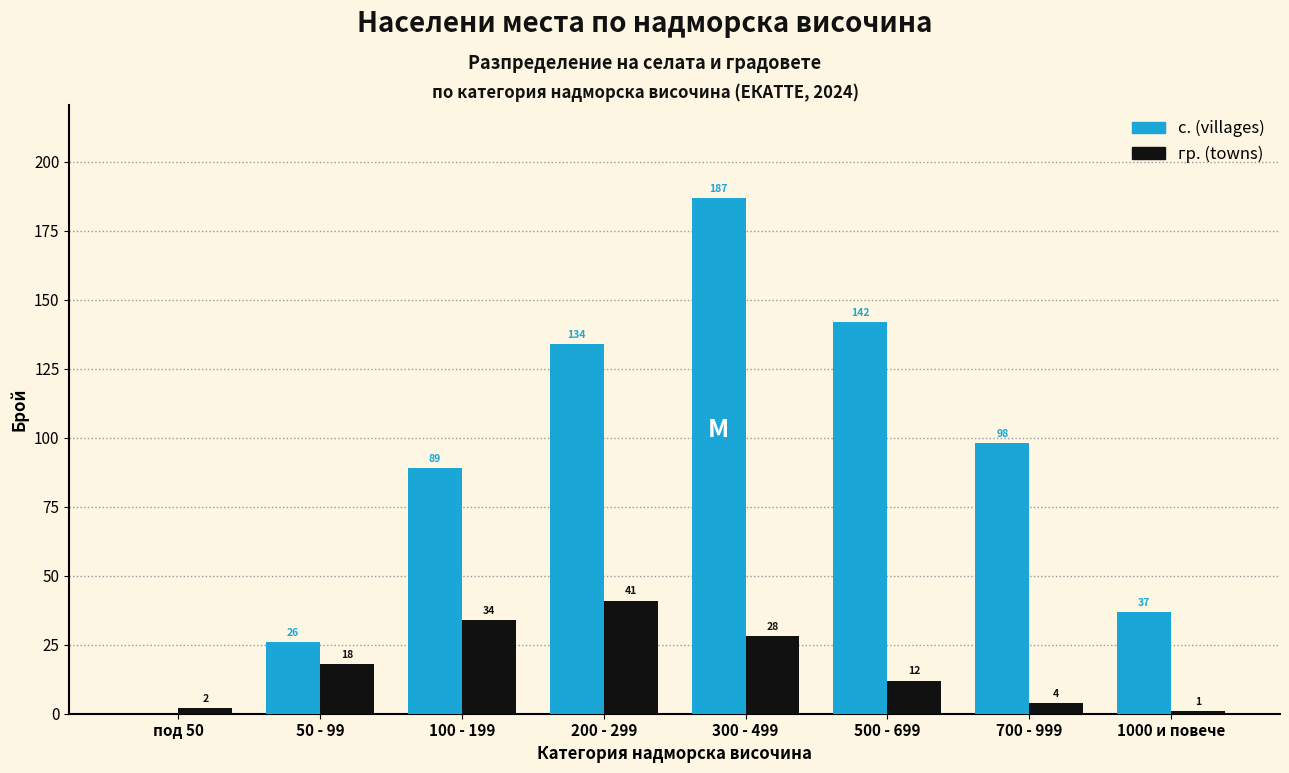

Reading right to left, list all the values displayed in this chart.

с. (villages): 1000 и повече=37	700 - 999=98	500 - 699=142	300 - 499=187	200 - 299=134	100 - 199=89	50 - 99=26	под 50=0
гр. (towns): 1000 и повече=1	700 - 999=4	500 - 699=12	300 - 499=28	200 - 299=41	100 - 199=34	50 - 99=18	под 50=2